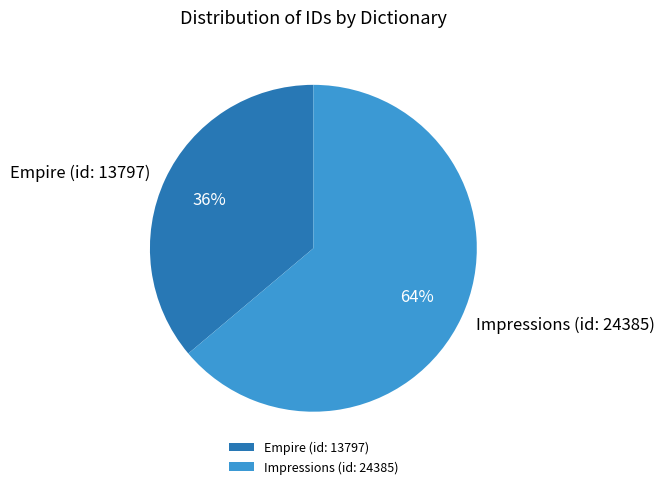

To the nearest percent, what is the difference between the largest and smallest slice percentages?

28%